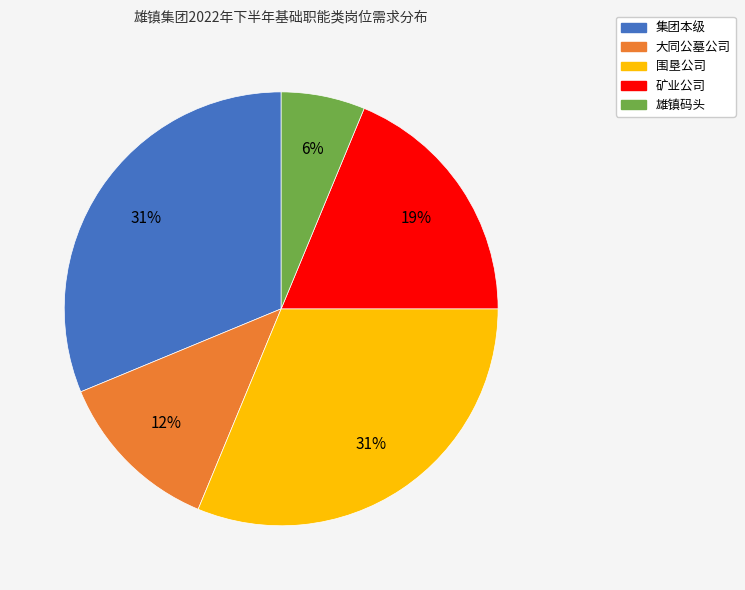

Combined, do 矿业公司 and 雄镇码头 account for over 50%?

No